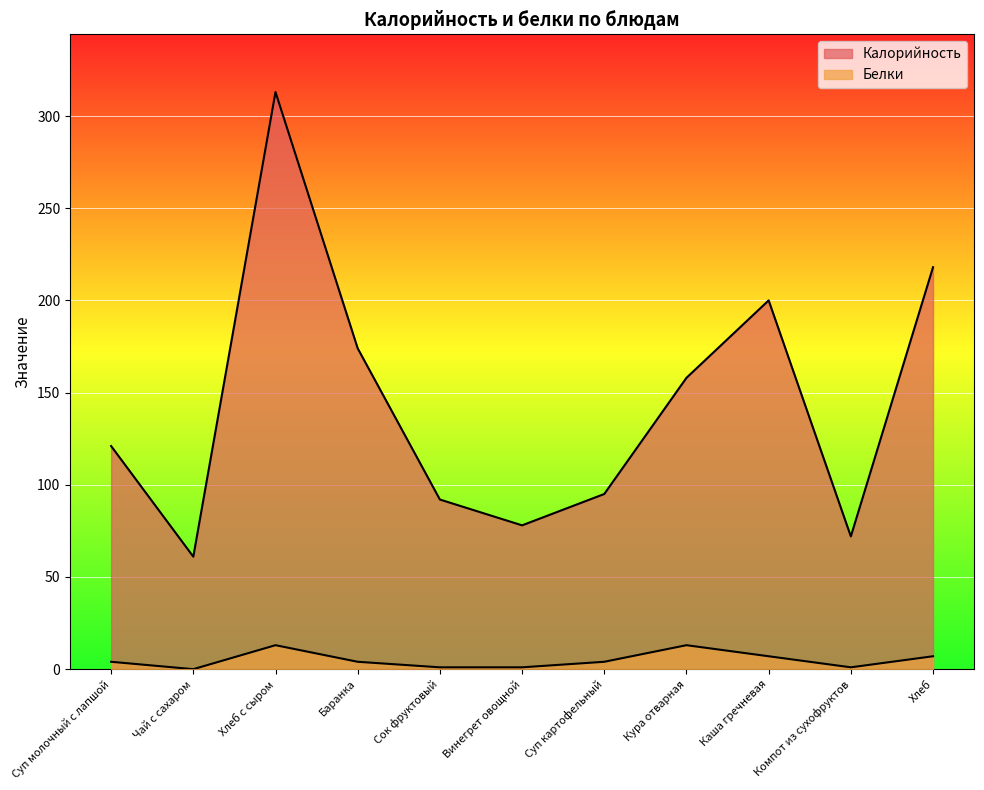

Rank the categories by Калорийность value from highest to lowest.

Хлеб с сыром, Хлеб, Каша гречневая, Баранка, Кура отварная, Суп молочный с лапшой, Суп картофельный, Сок фруктовый, Винегрет овощной, Компот из сухофруктов, Чай с сахаром